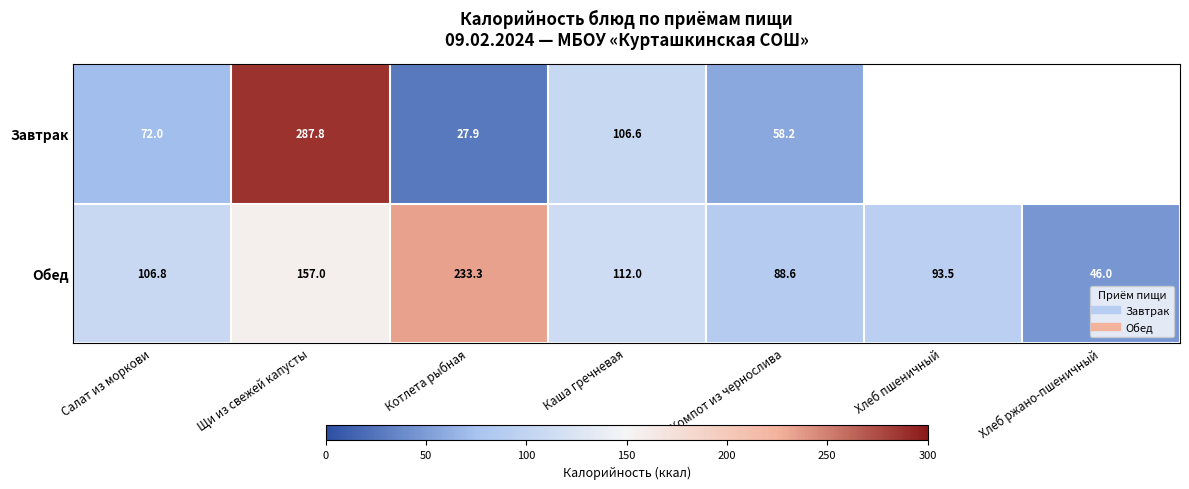

What is the sum of the Завтрак values at Щи из свежей капусты and Компот из чернослива?

346.0